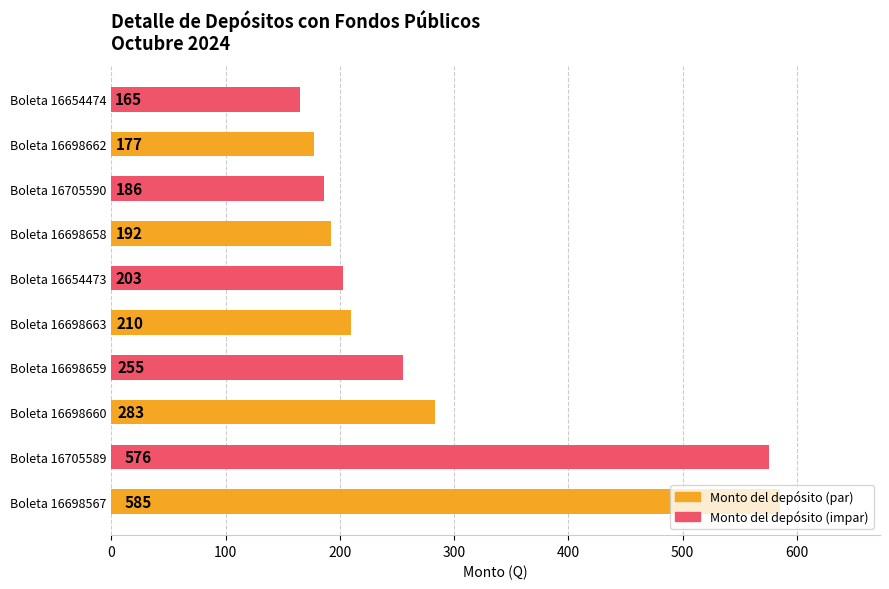

List the labels in order of value, smallest first.

Boleta 16654474, Boleta 16698662, Boleta 16705590, Boleta 16698658, Boleta 16654473, Boleta 16698663, Boleta 16698659, Boleta 16698660, Boleta 16705589, Boleta 16698567